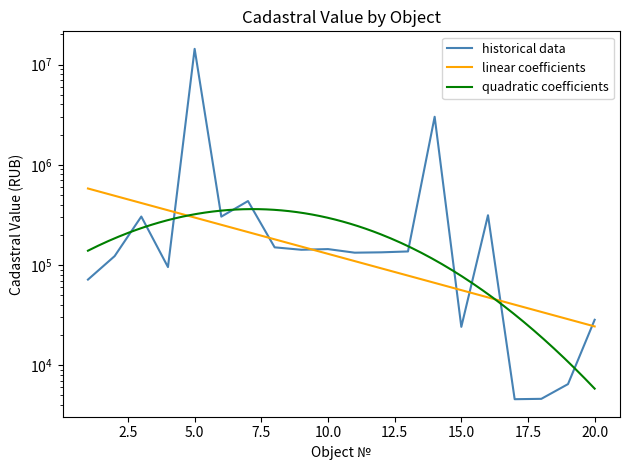

True or false: the data shows 3013070.4 at 14.

True